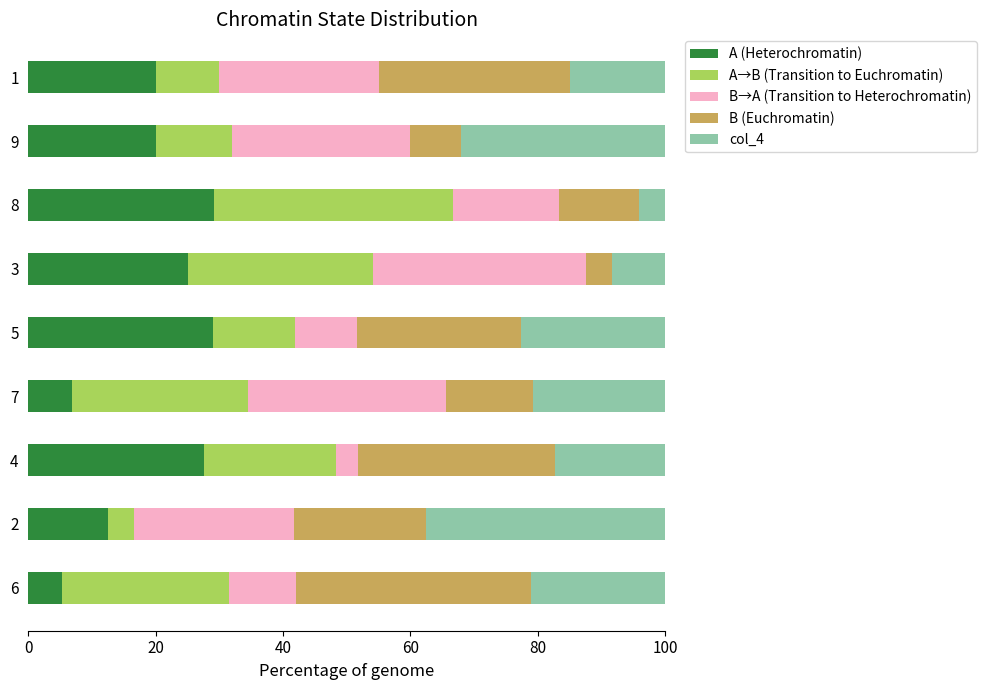

What is the total value across all series at 5?

100.0